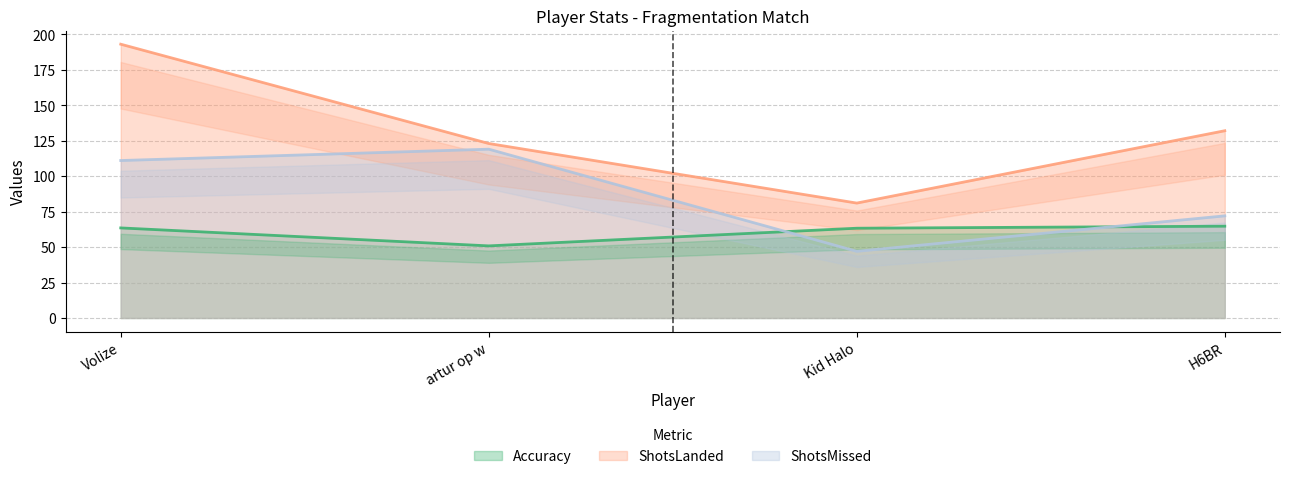

What is the sum of all Accuracy values?

242.3